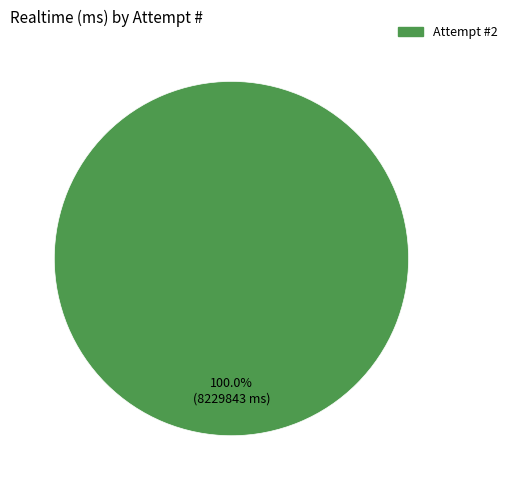

Rank the categories by value from highest to lowest.

Attempt #2